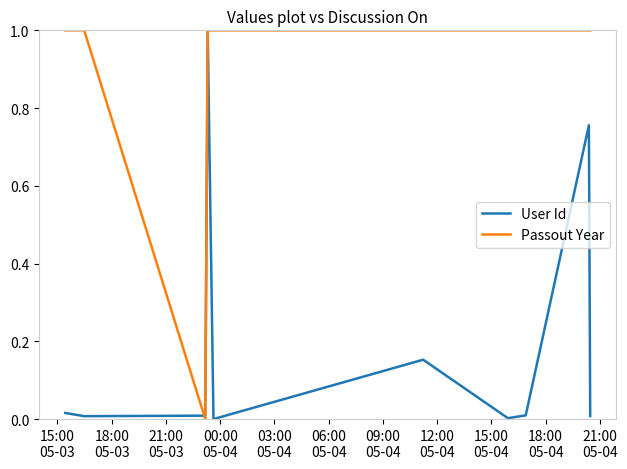

Which series has the largest total across all categories?

Passout Year